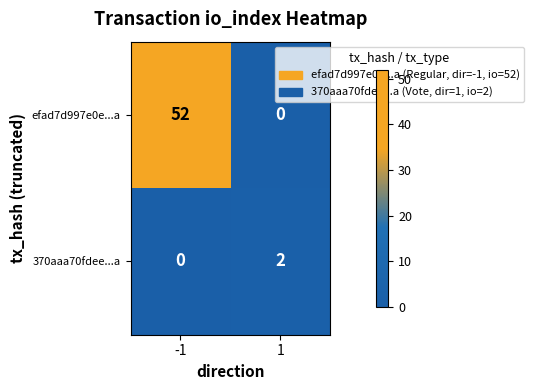

Rank the series at 1 from highest to lowest value.

370aaa70fdee...a, efad7d997e0e...a